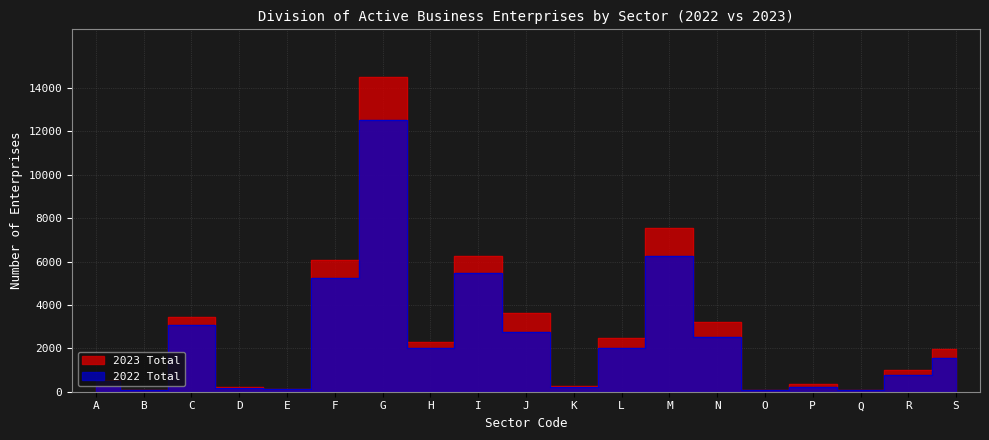

The 2022 Total series shows 763 at R. True or false?

True